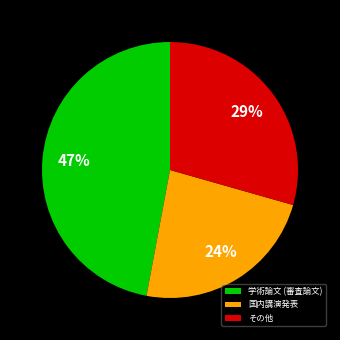

What is the largest slice in the pie chart?

学術論文 (審査論文)